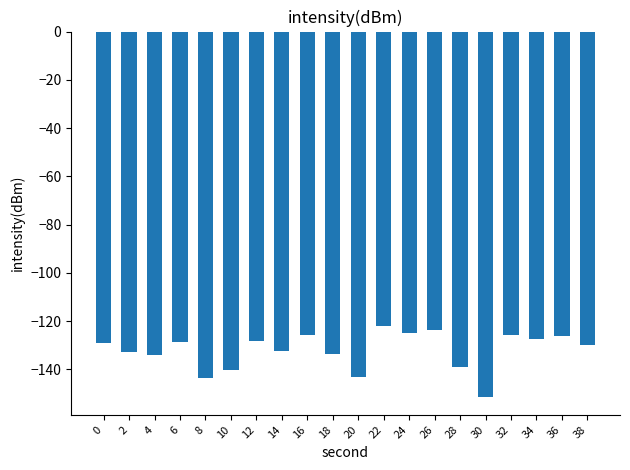

What is the difference between the values at 36 and 10?

14.3